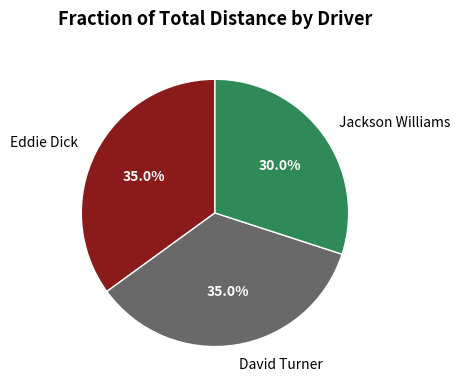

Approximately how many times larger is the value at Jackson Williams compared to David Turner?

0.9